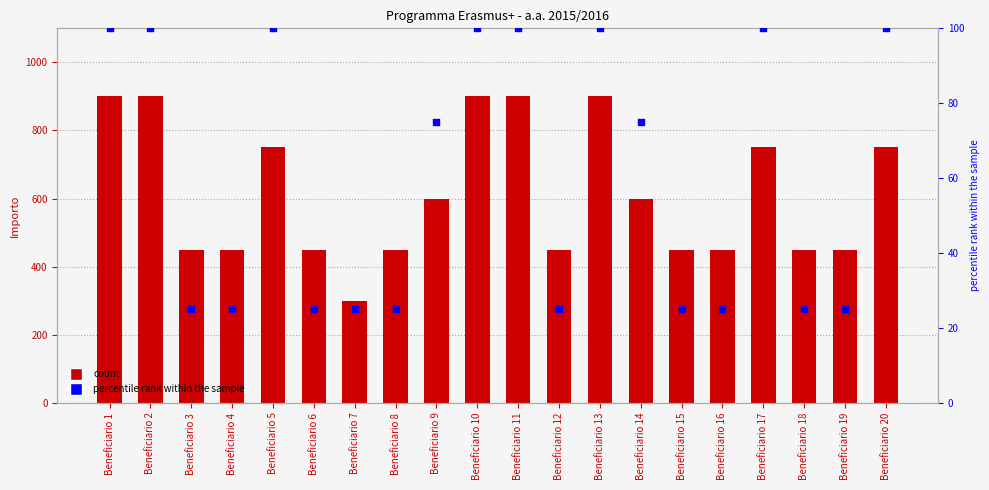

Which series has the largest Y range (max minus min)?

Importo